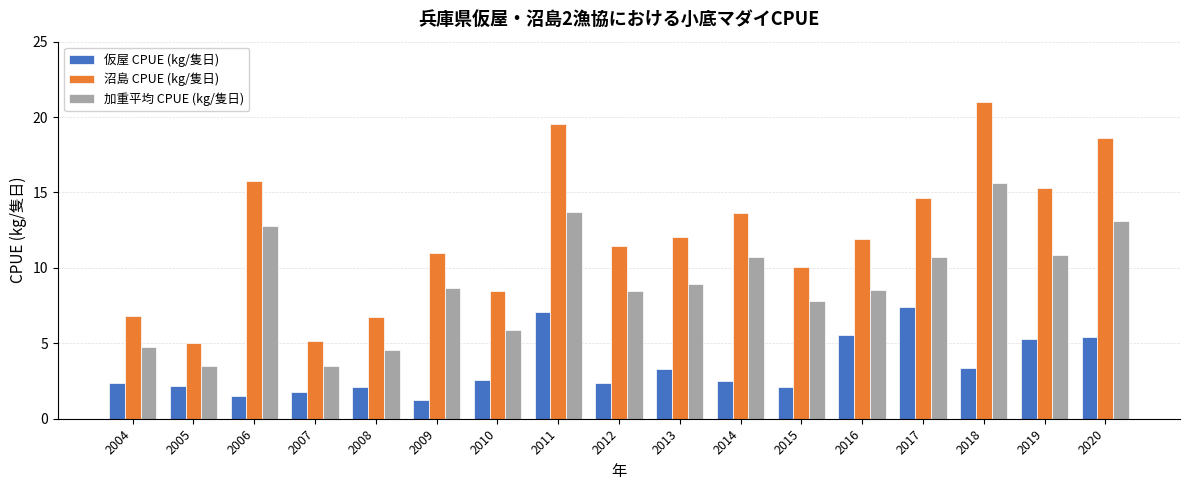

Which series has the largest total across all categories?

沼島 CPUE (kg/隻日)